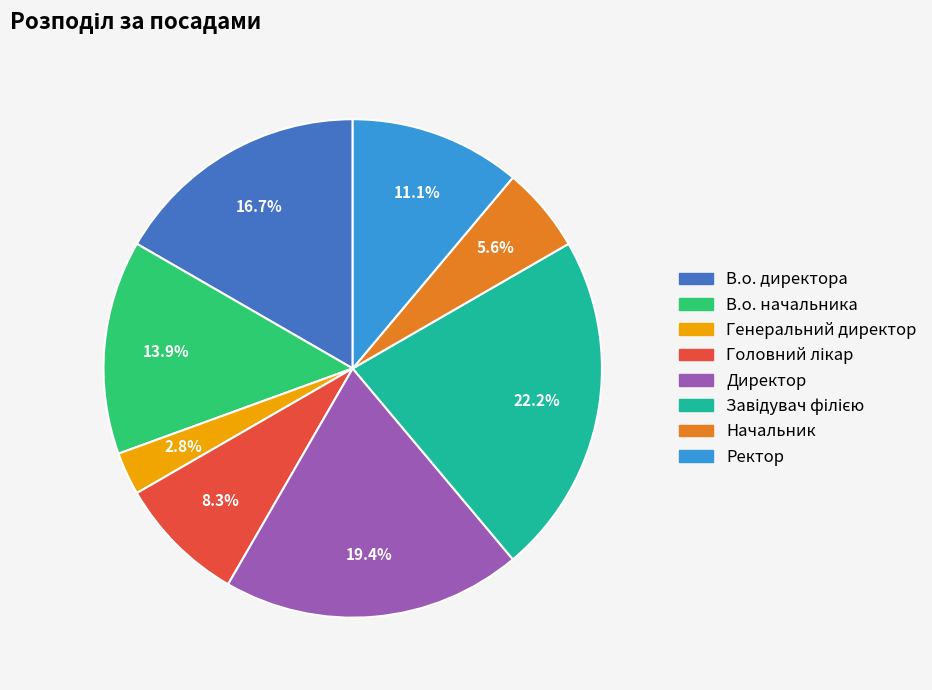

What is the ratio of the value at В.о. директора to the value at Директор?

0.9